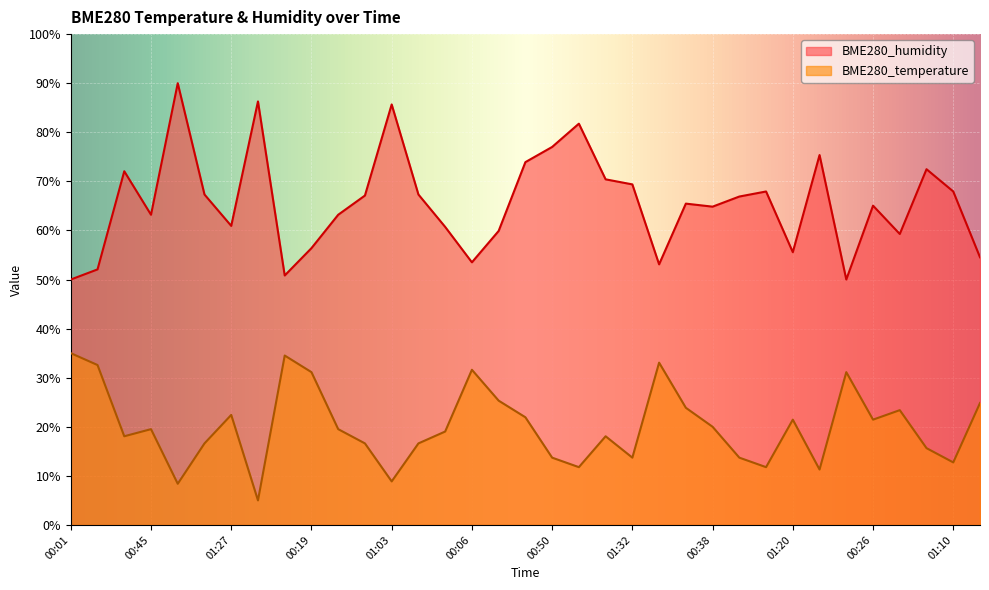

Reading left to right, extract all data points from this chart.

BME280_temperature: 00:01=35.0	00:16=32.6	00:31=18.1	00:45=19.5	01:00=8.4	01:13=16.6	01:27=22.4	01:40=5.0	00:04=34.5	00:19=31.1	00:33=19.5	00:48=16.6	01:03=8.9	01:15=16.6	01:30=19.0	00:06=31.6	00:21=25.3	00:35=21.9	00:50=13.7	01:05=11.8	01:17=18.1	01:32=13.7	00:09=33.1	00:23=23.9	00:38=20.0	00:53=13.7	01:08=11.8	01:20=21.5	01:35=11.3	00:11=31.1	00:26=21.5	00:40=23.4	00:55=15.6	01:10=12.7	01:22=24.8
BME280_humidity: 00:01=50.0	00:16=52.1	00:31=72.1	00:45=63.2	01:00=90.0	01:13=67.3	01:27=60.9	01:40=86.3	00:04=50.8	00:19=56.4	00:33=63.2	00:48=67.1	01:03=85.7	01:15=67.3	01:30=60.7	00:06=53.5	00:21=59.9	00:35=73.9	00:50=77.0	01:05=81.8	01:17=70.4	01:32=69.4	00:09=53.1	00:23=65.5	00:38=64.8	00:53=66.9	01:08=67.9	01:20=55.6	01:35=75.4	00:11=50.0	00:26=65.1	00:40=59.3	00:55=72.5	01:10=67.9	01:22=54.5